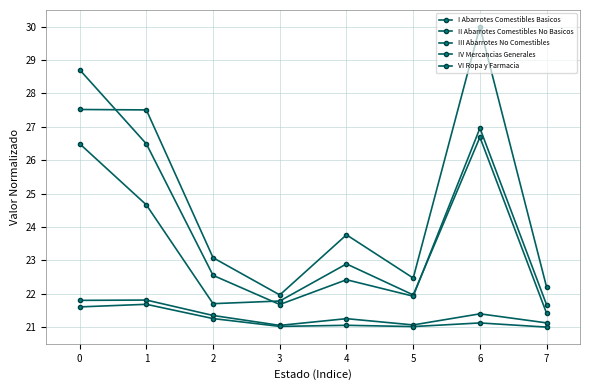

How many series are shown in this chart?

5